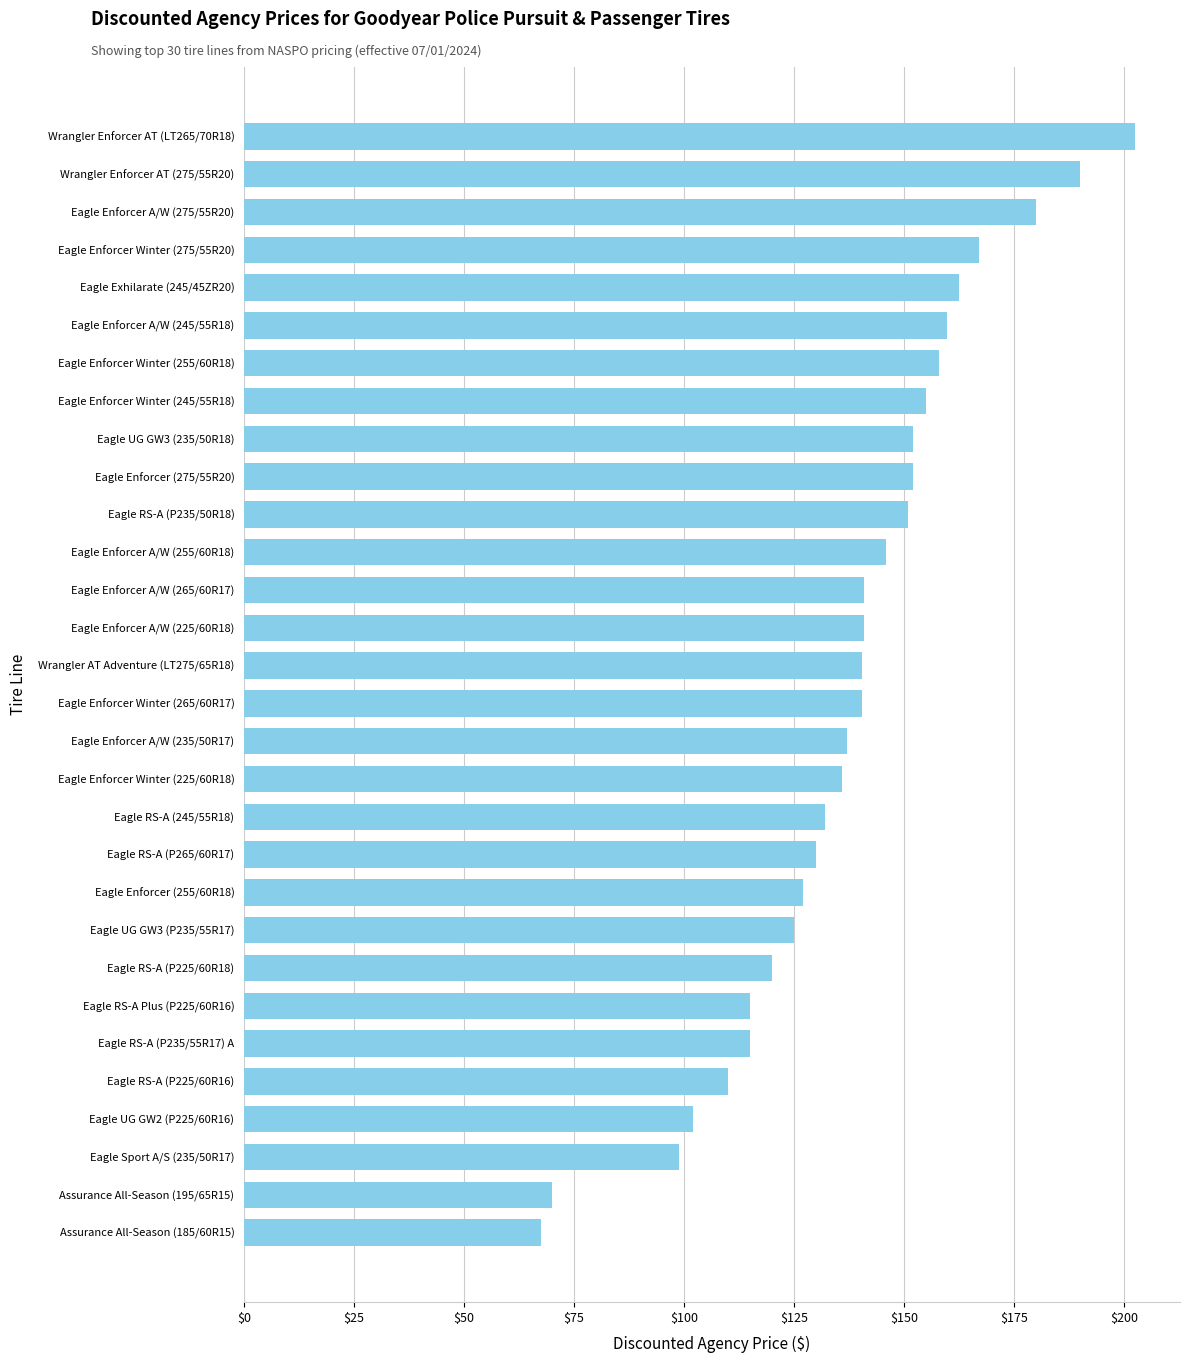

What is the difference between the values at Eagle Enforcer Winter (245/55R18) and Eagle Enforcer A/W (265/60R17)?

14.0